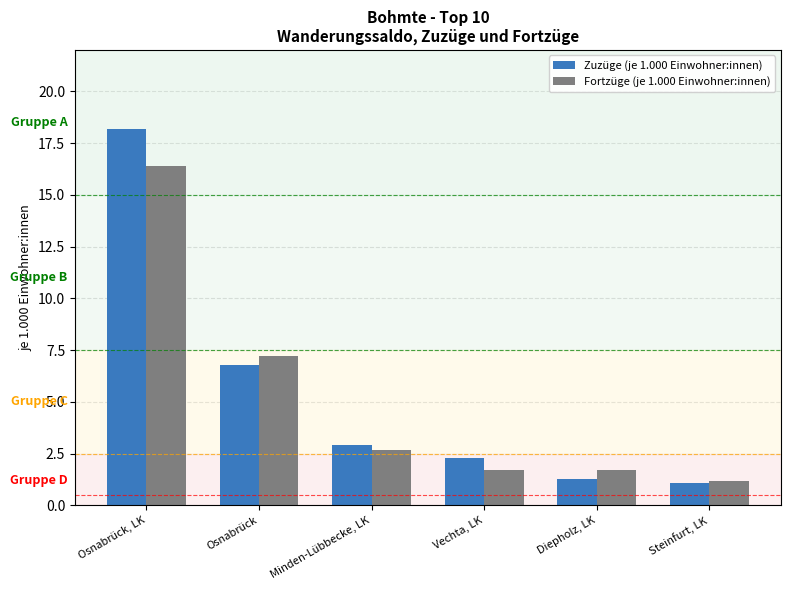

At Diepholz, LK, list the series in order from smallest to largest.

Zuzüge (je 1.000 Einwohner:innen), Fortzüge (je 1.000 Einwohner:innen)